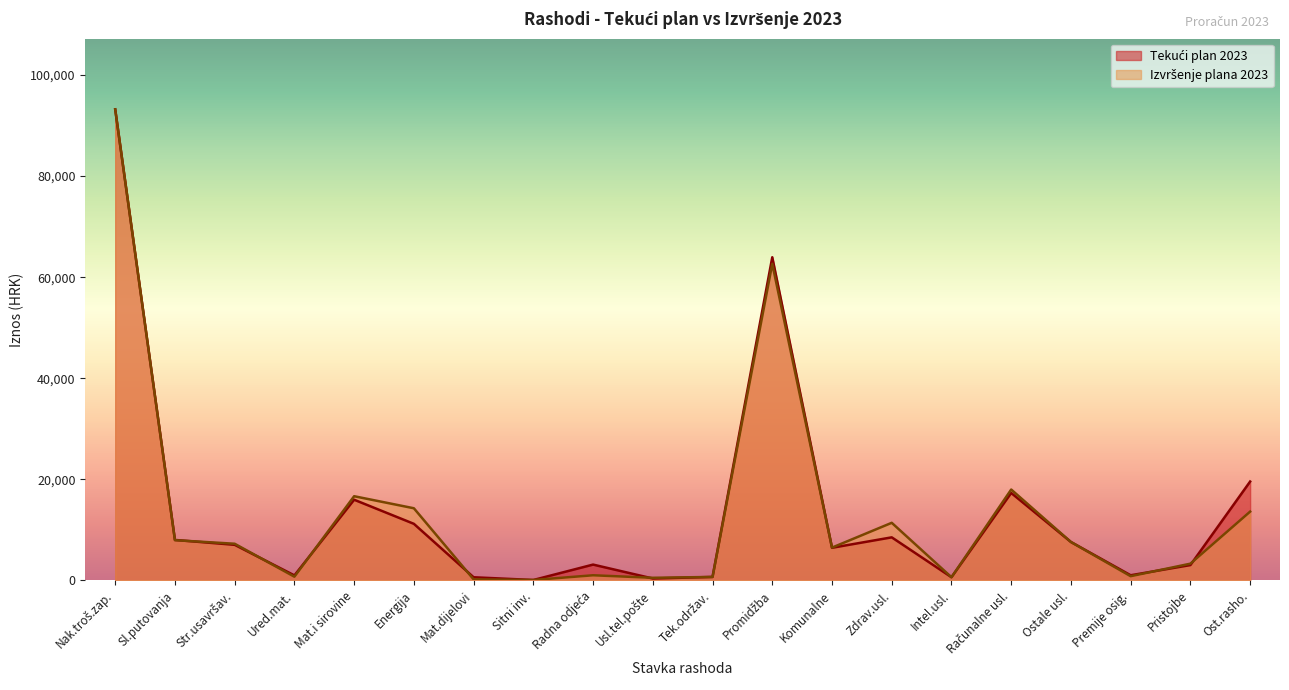

What is the total value across all series at Ostale usl.?

15159.1